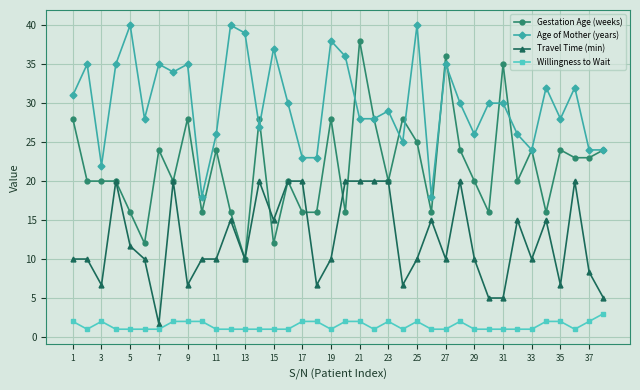

Which series has the widest spread of values?

Gestation Age (weeks)